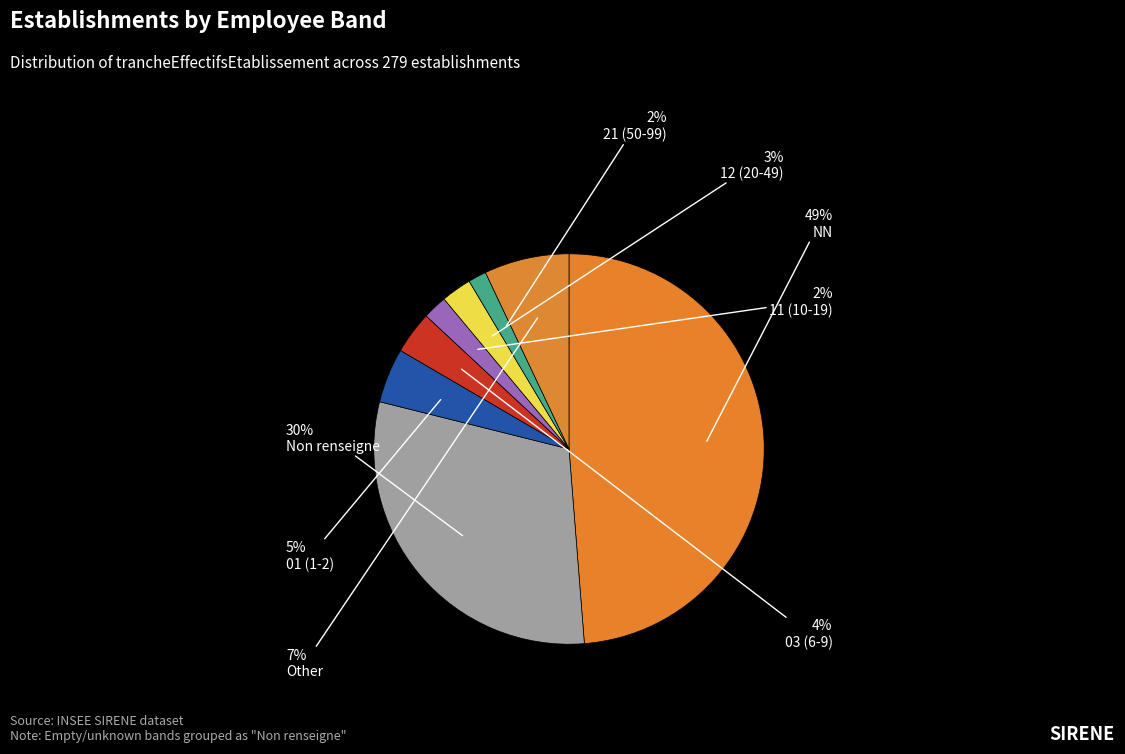

Count the number of slices in the pie.

8